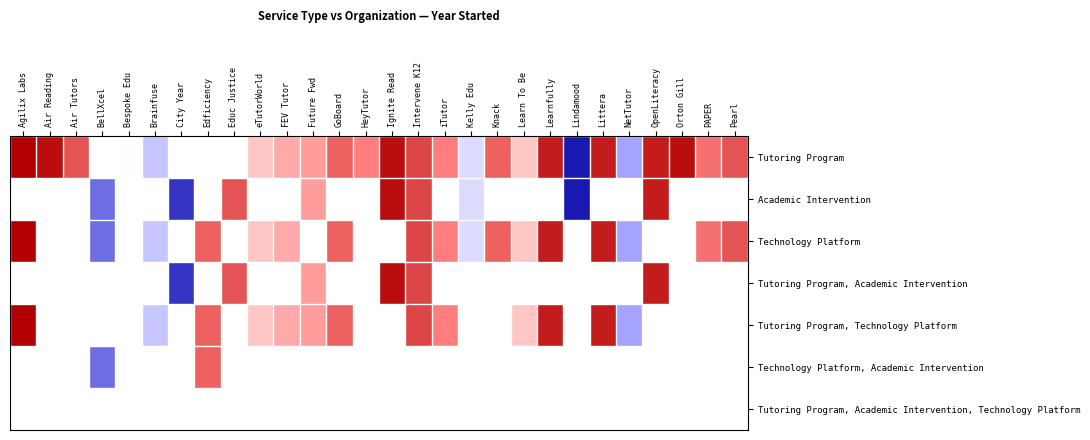

Read the Academic Intervention value at Future Fwd.

2011.0